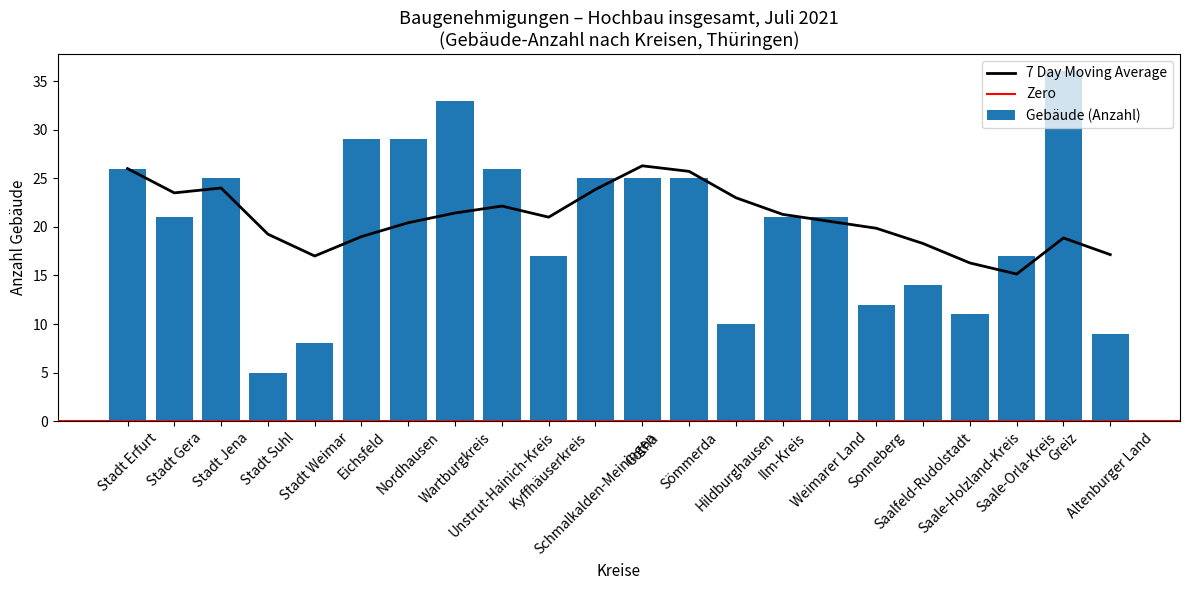

List the labels in order of value, smallest first.

Stadt Suhl, Stadt Weimar, Altenburger Land, Hildburghausen, Saale-Holzland-Kreis, Sonneberg, Saalfeld-Rudolstadt, Kyffhäuserkreis, Saale-Orla-Kreis, Stadt Gera, Ilm-Kreis, Weimarer Land, Stadt Jena, Schmalkalden-Meiningen, Gotha, Sömmerda, Stadt Erfurt, Unstrut-Hainich-Kreis, Eichsfeld, Nordhausen, Wartburgkreis, Greiz